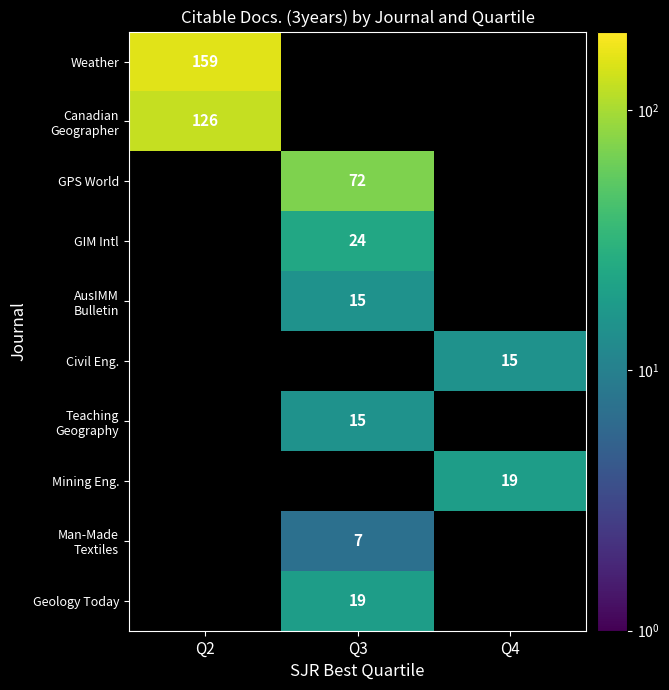

How many data points does each series have?

3